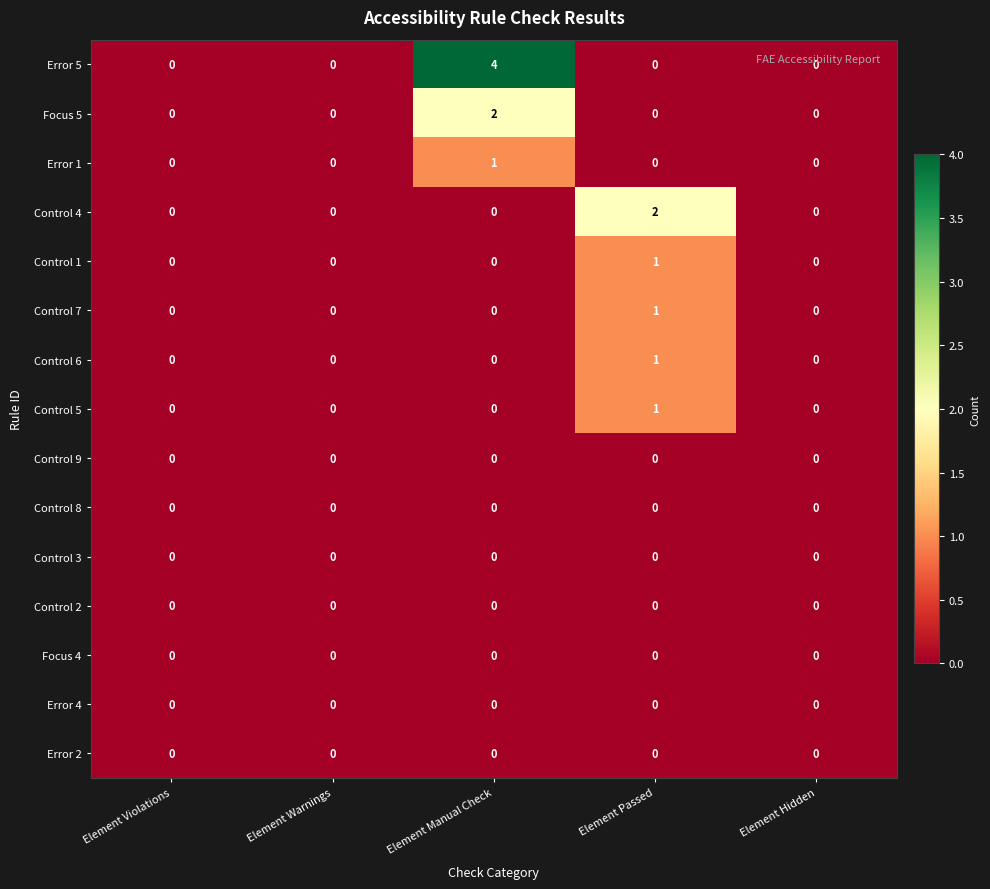

The value of Control 2 at Element Warnings is 0. True or false?

True